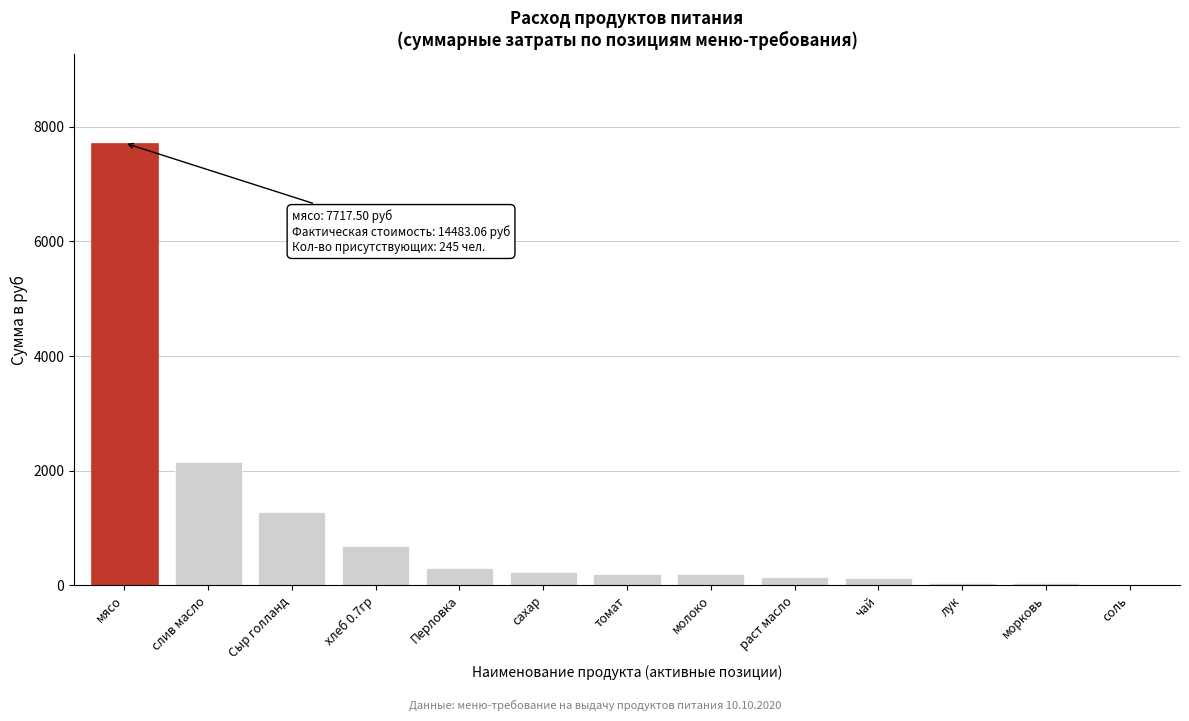

What is the ratio of the value at молоко to the value at сахар?

0.9